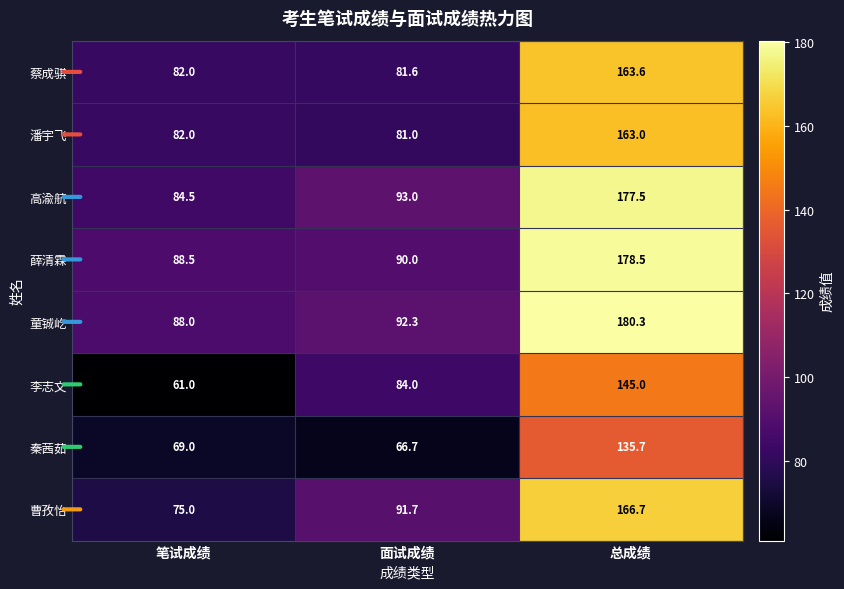

At how many categories does at least one series exceed 111?

1